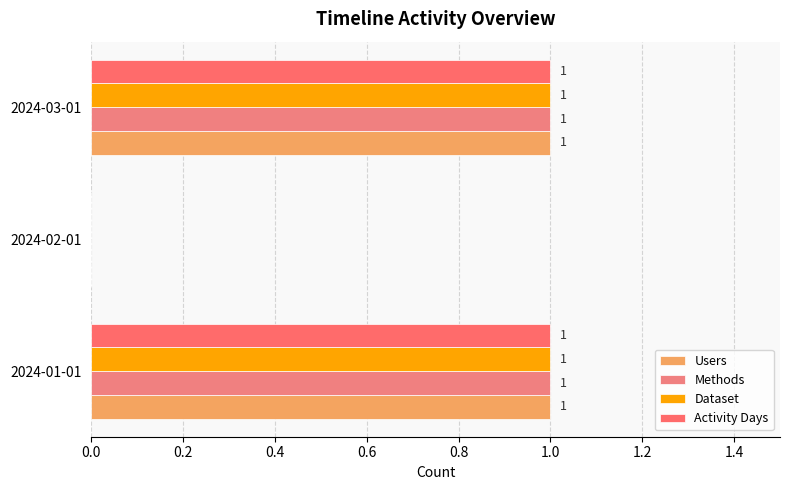

Reading left to right, transcribe all the data shown in this chart.

Users: 1	0	1
Methods: 1	0	1
Dataset: 1	0	1
Activity Days: 1	0	1